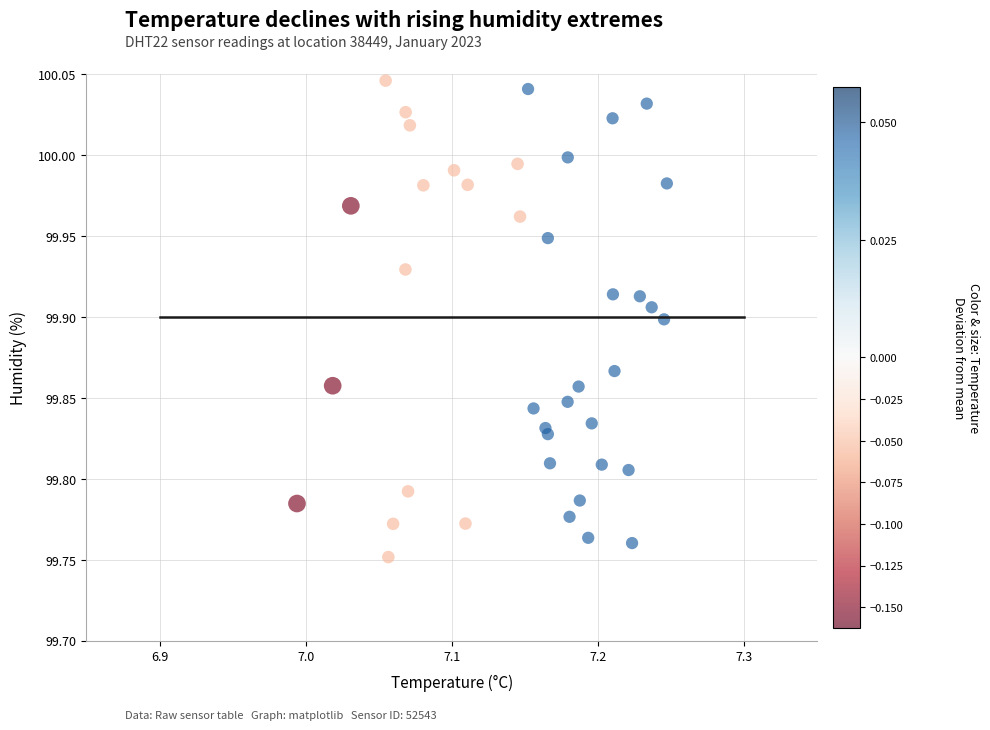

What is the range of X values (max minus min)?

0.3